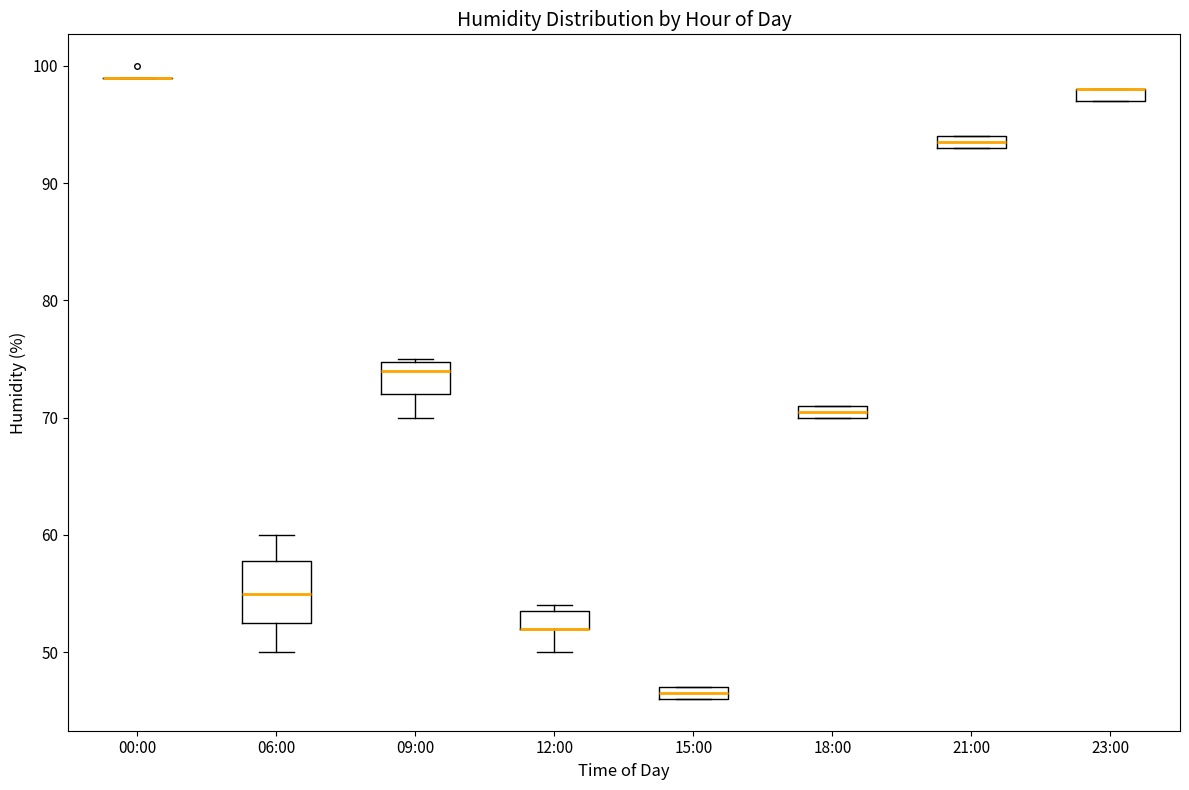

Where is the lower edge of the box for 15:00 on the y-axis? The values are not printed on the chart, so give them approximately, as read against the axis.

46